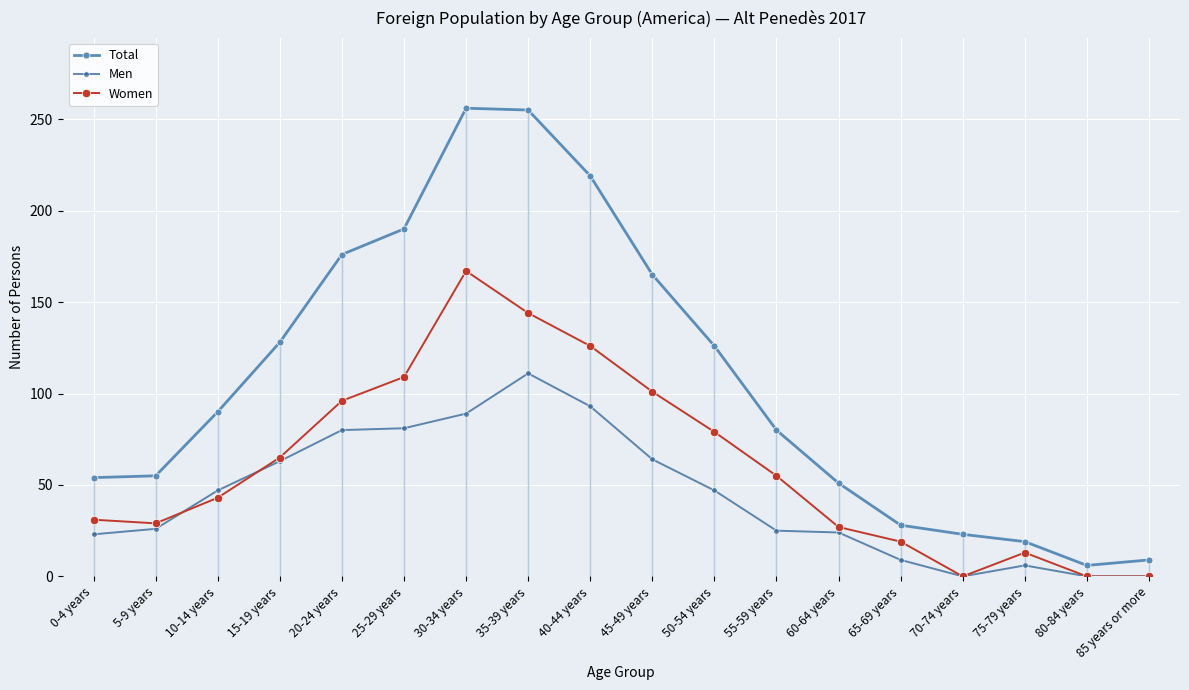

What is the value of the Women point at the 5th from the left?

96